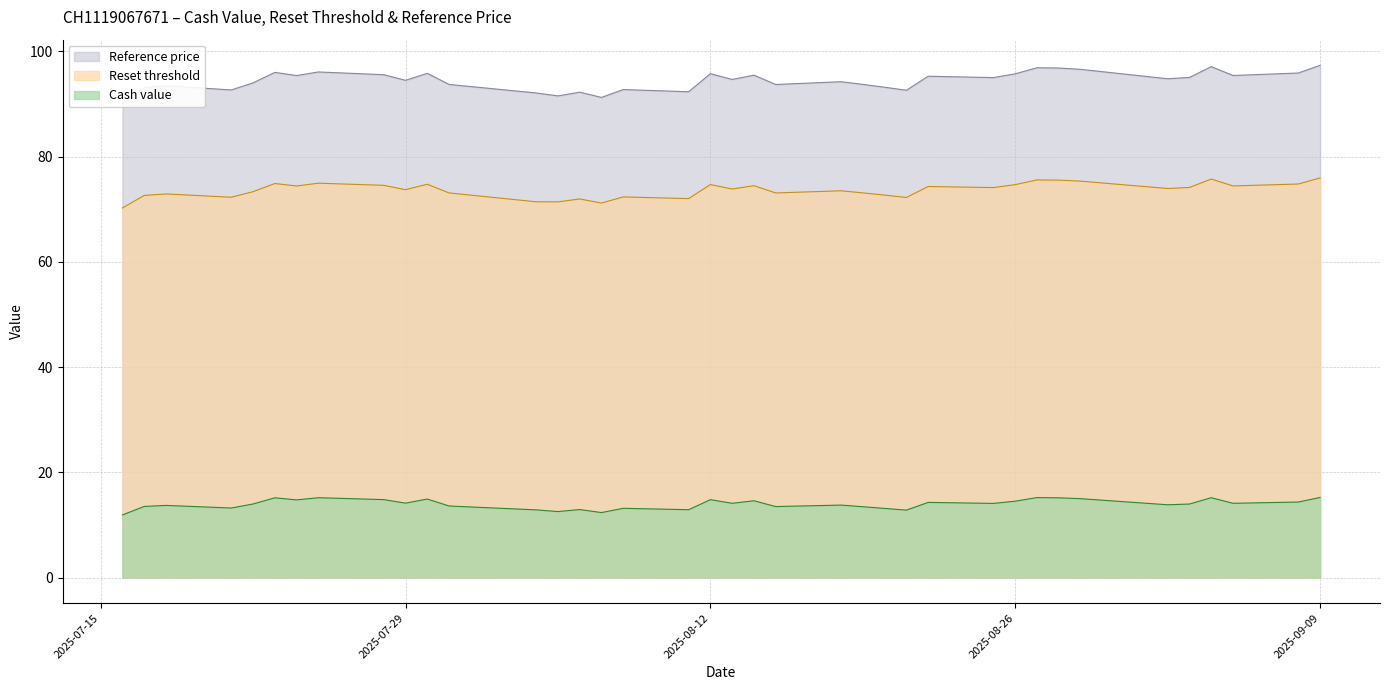

Which category has the highest value across all series?

2025-09-09